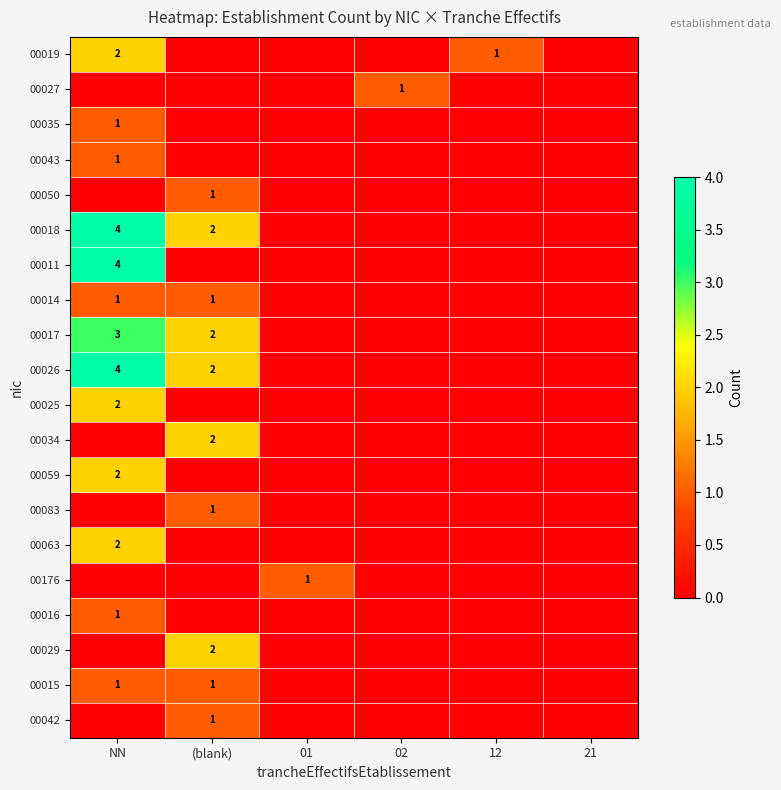

The value of 00043 at NN is 1. True or false?

True